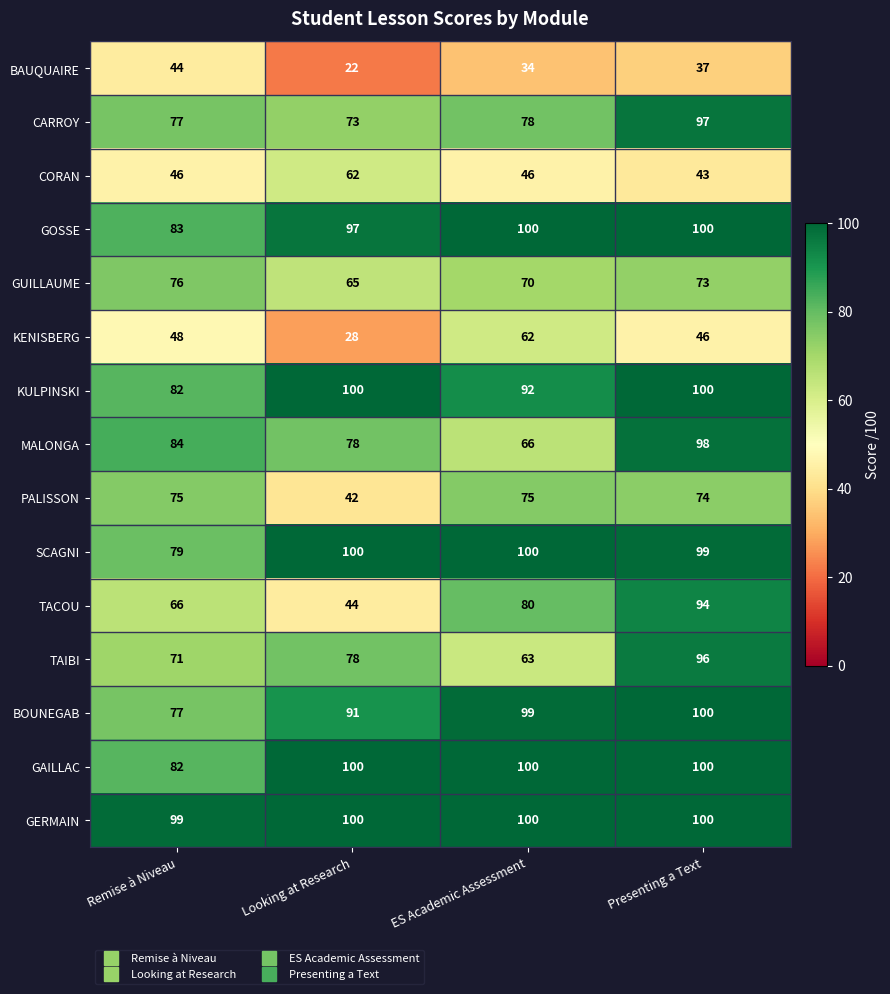

At how many categories does at least one series exceed 93?

4